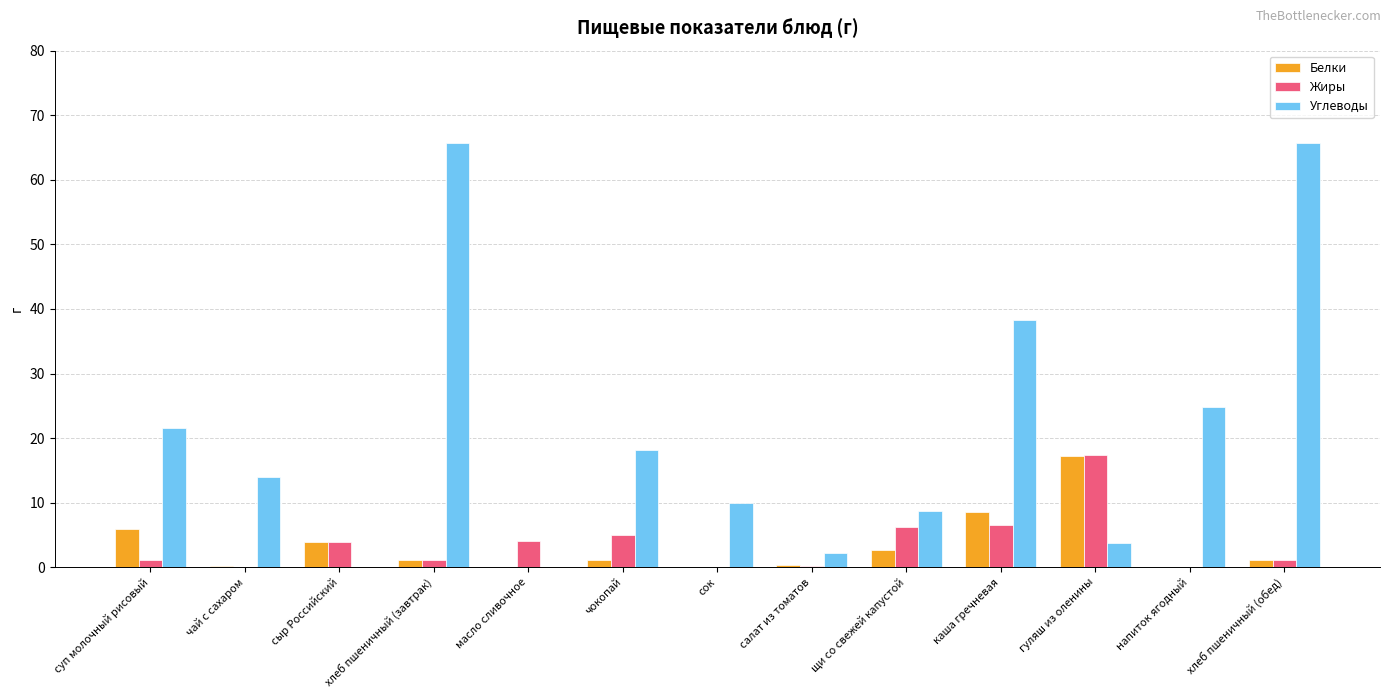

Which series has the widest spread of values?

Углеводы